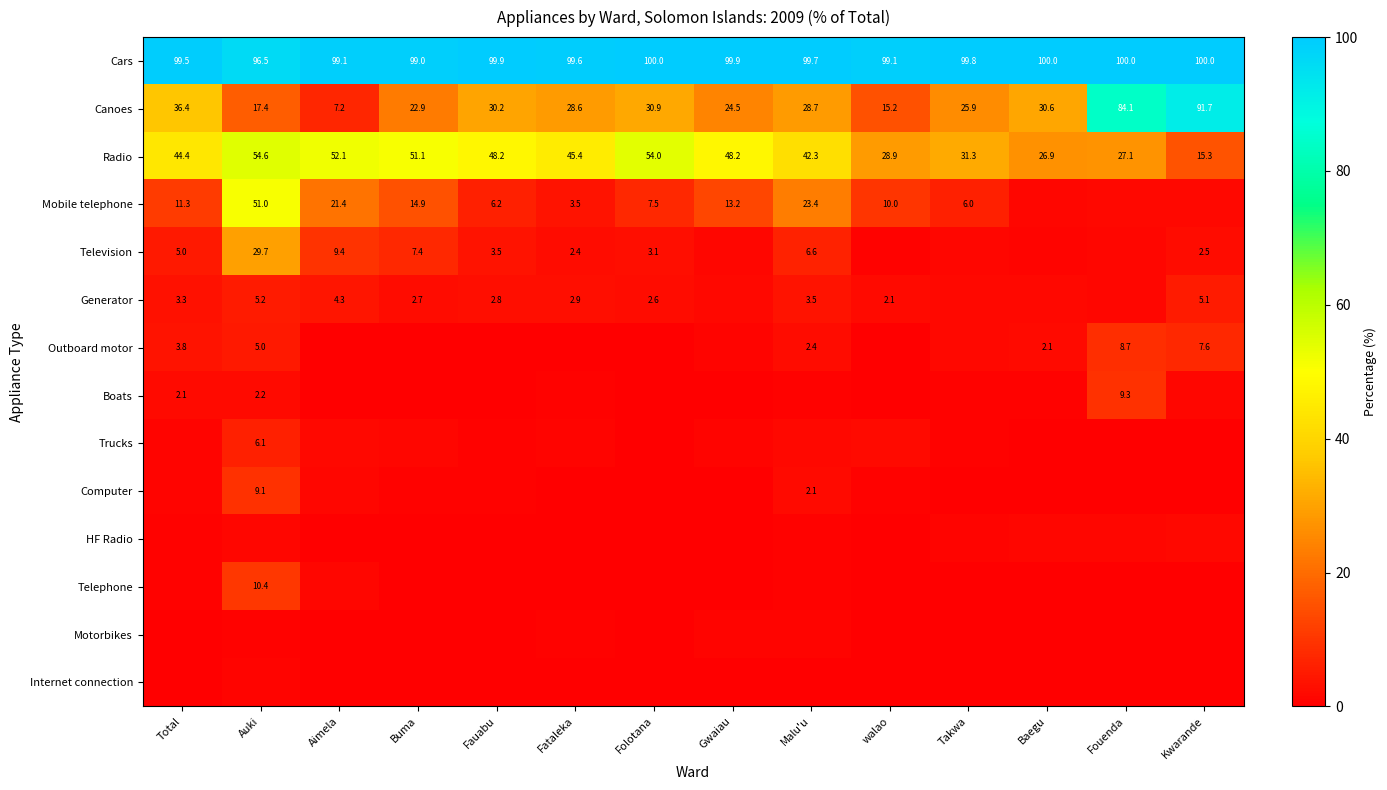

At which label does Radio reach its minimum?

Kwarande